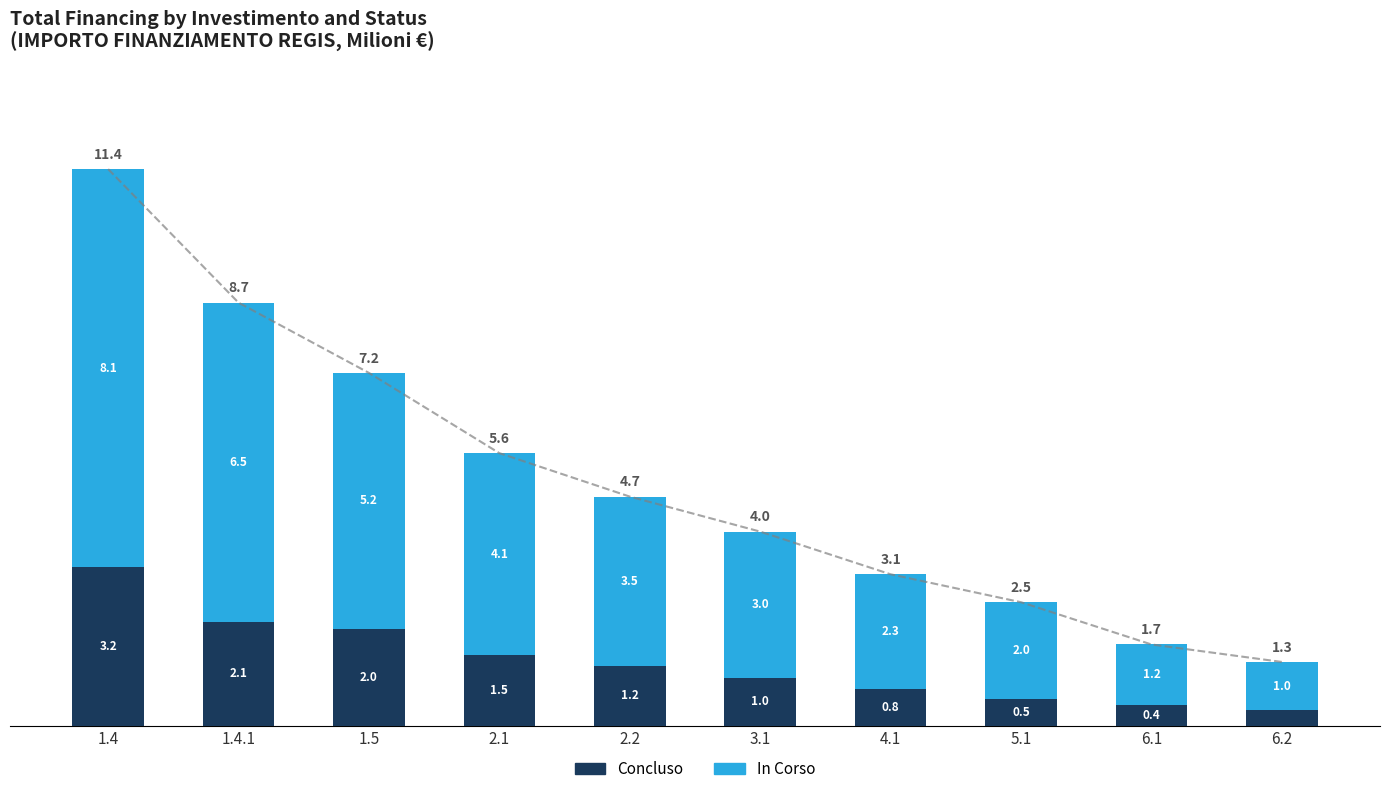

What is the difference between the In Corso values at 4.1 and 2.1?

1.8